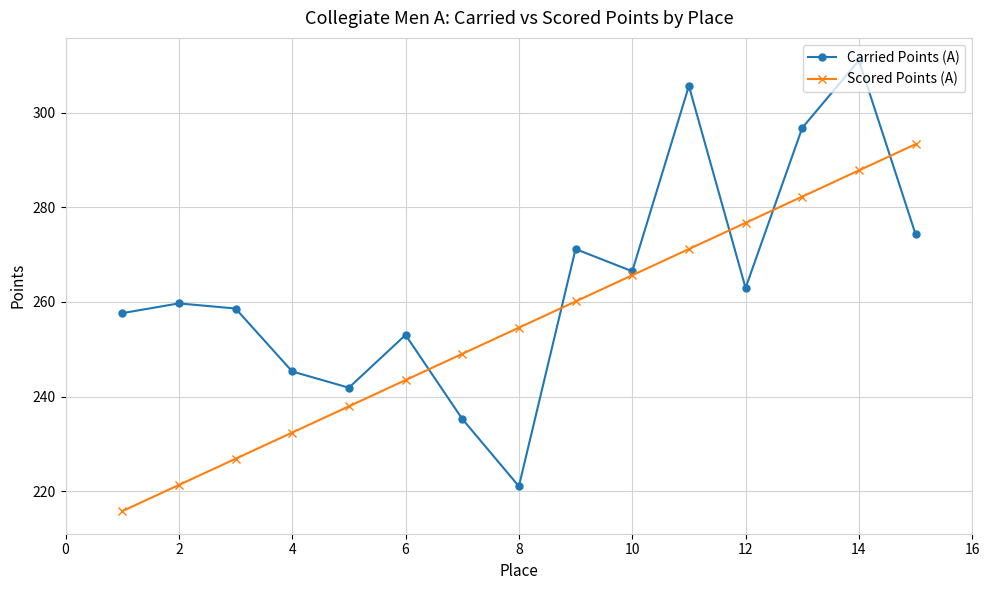

List the series in order of their peak value, highest first.

Carried Points (A), Scored Points (A)